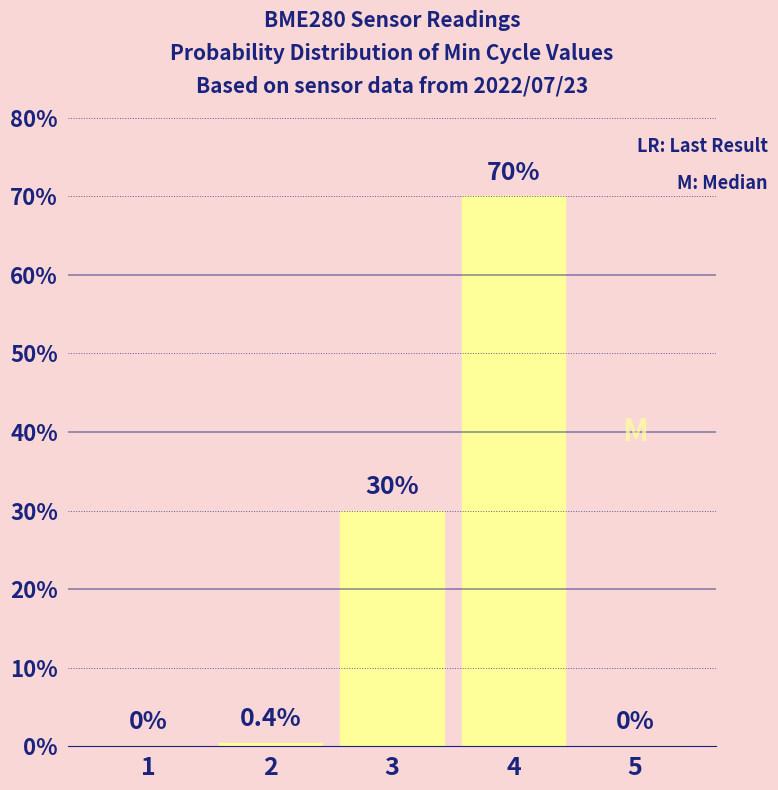

What is the sum of the values at 5 and 2?

0.4